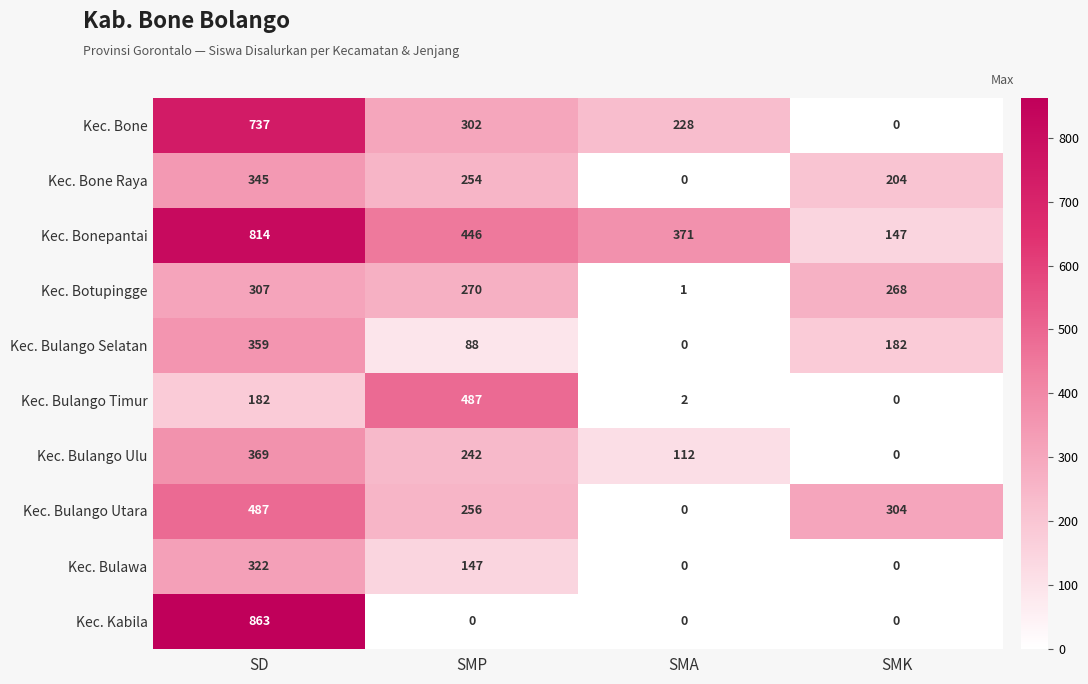

The Kec. Bulango Ulu series shows 112 at SMA. True or false?

True